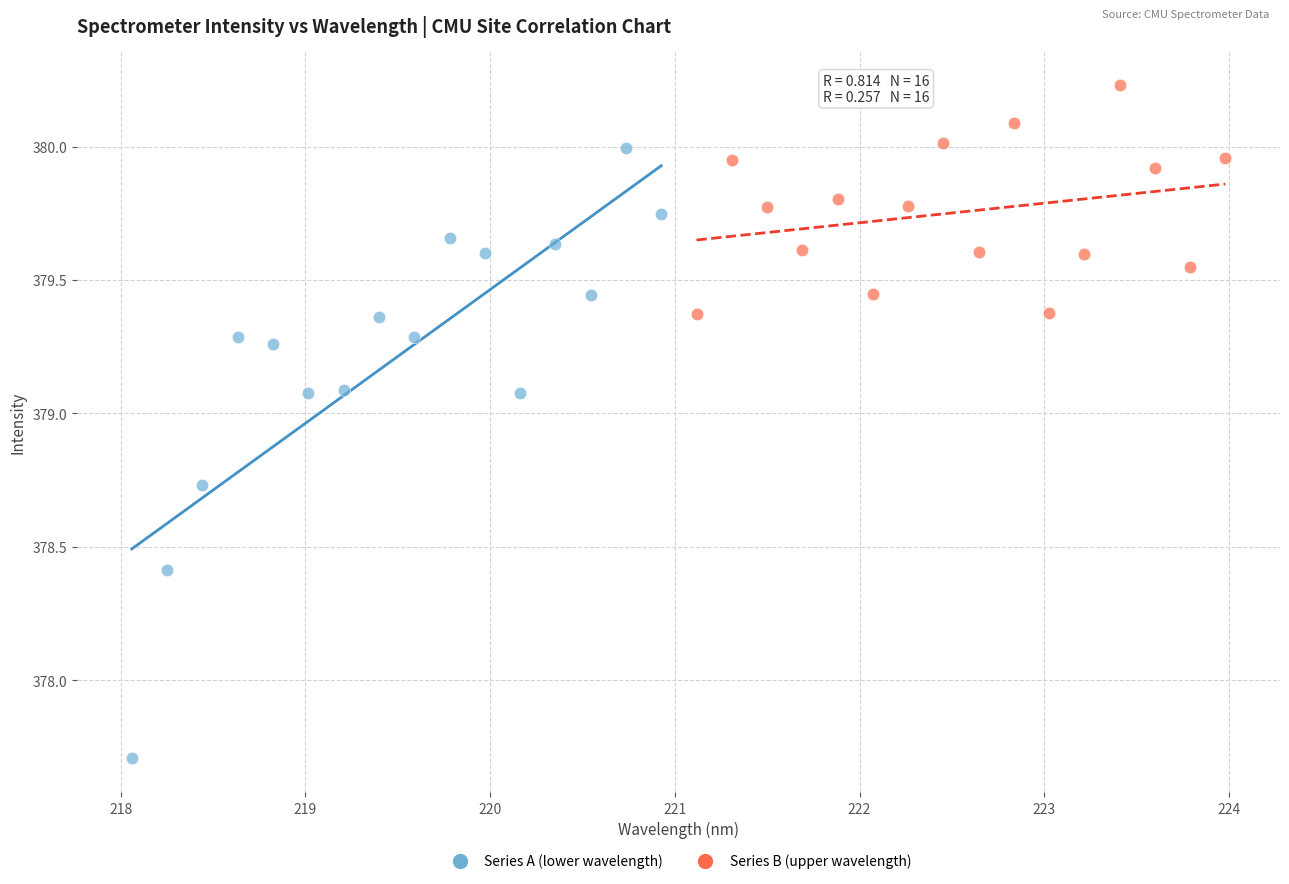

Which series has the largest Y range (max minus min)?

Series A (lower wavelength)